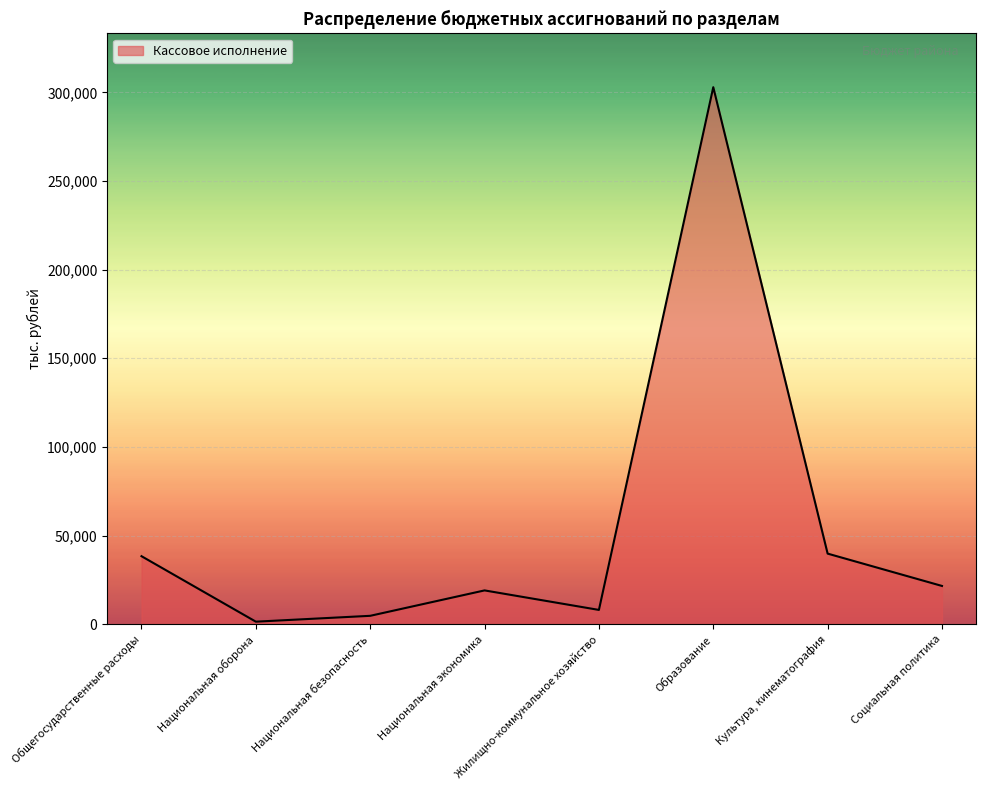

Reading left to right, transcribe all the data shown in this chart.

Общегосударственные расходы=38363.9	Национальная оборона=1433.5	Национальная безопасность=4737.1	Национальная экономика=19068.4	Жилищно-коммунальное хозяйство=8062.0	Образование=302892.7	Культура, кинематография=39822.7	Социальная политика=21585.2